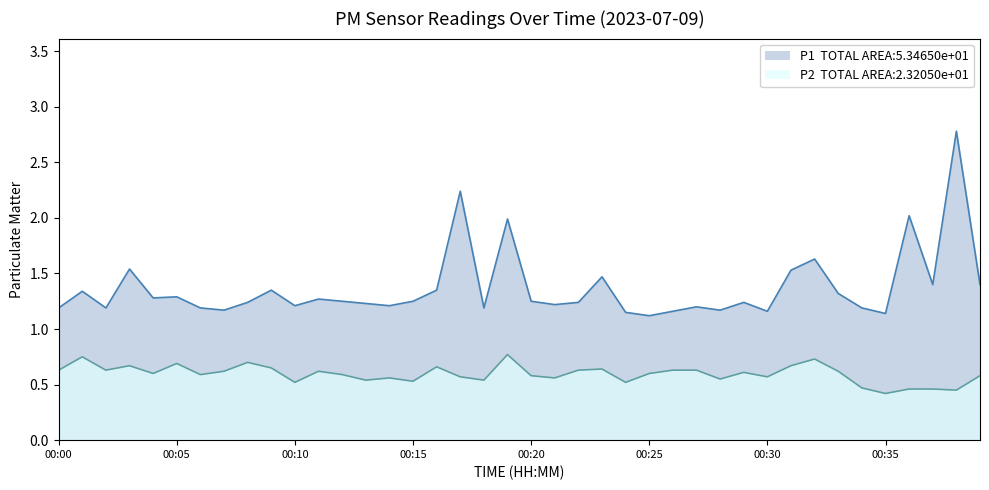

List the series in order of their overall mean, highest first.

P1, P2